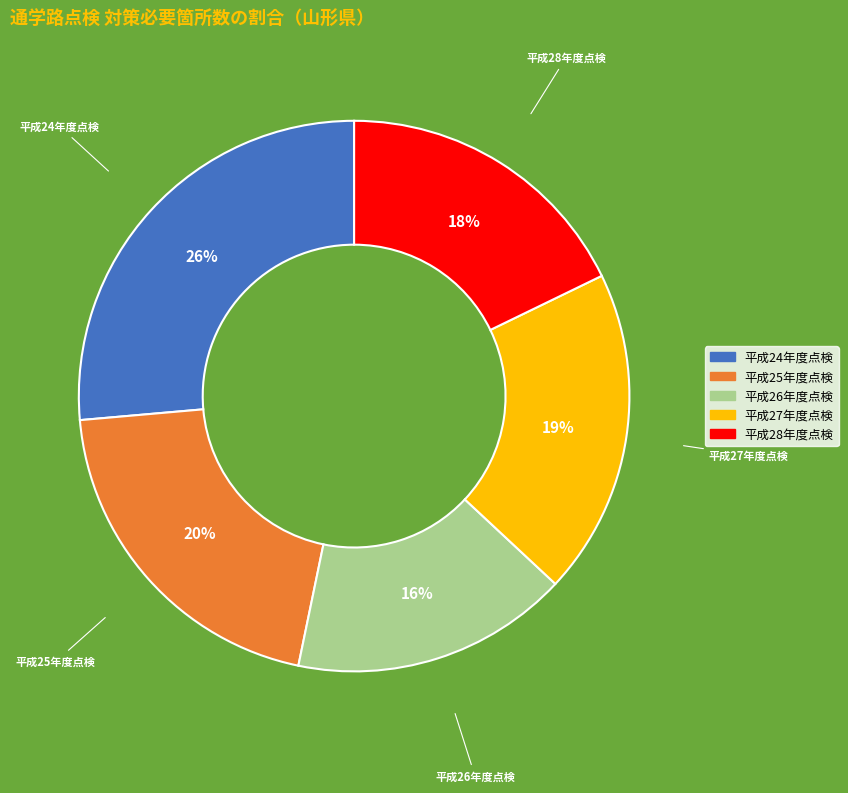

Which has a higher value, 平成26年度点検 or 平成28年度点検?

平成28年度点検